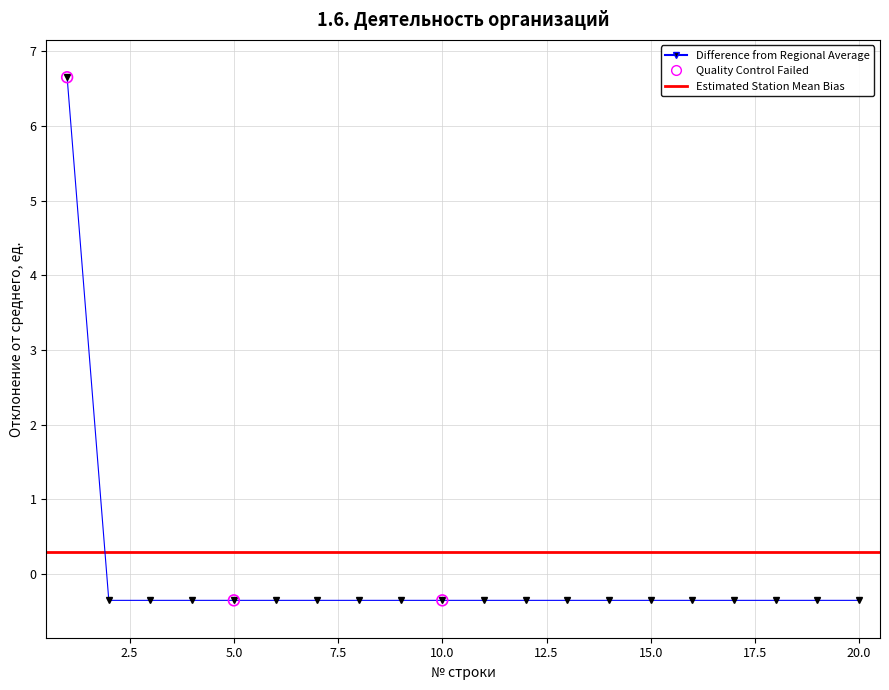

Which has a higher value, 6 or 8?

6